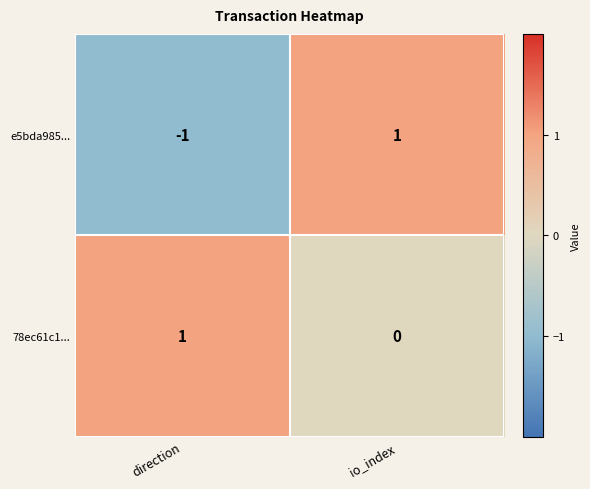

Reading right to left, what are all the values shown in this chart?

e5bda985...: 1	-1
78ec61c1...: 0	1